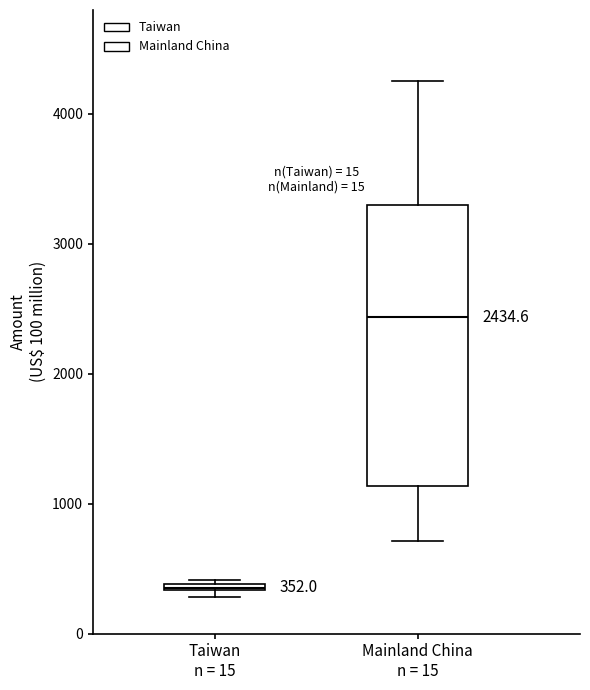

Which box is the tallest, from its lower edge to its upper edge?

Mainland China n = 15